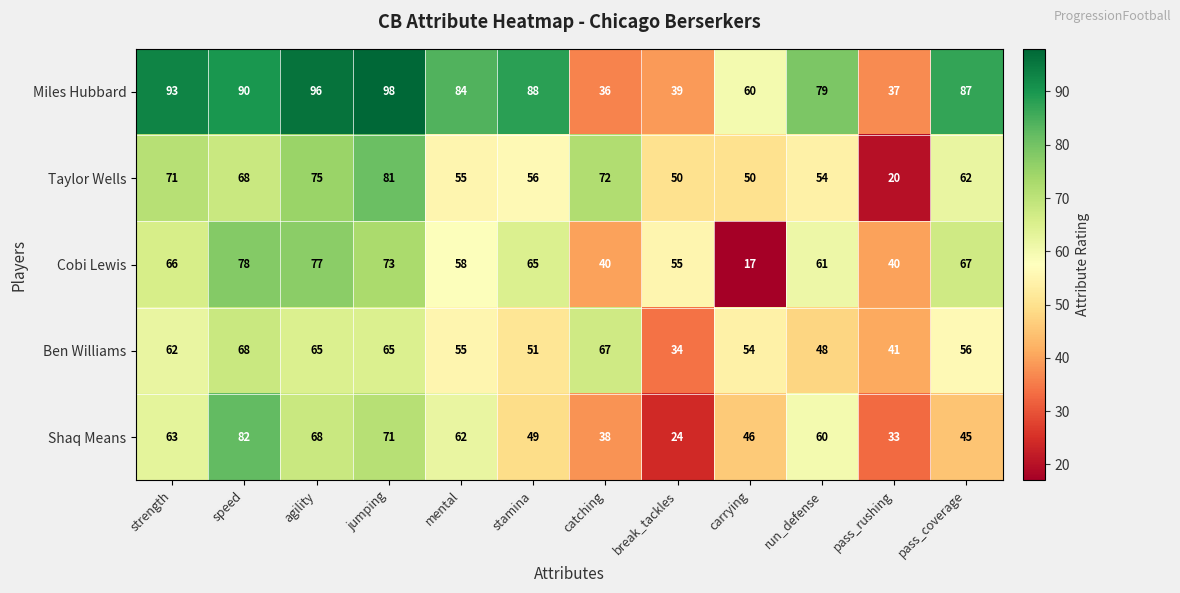

Between run_defense and pass_coverage, which series saw the biggest shift?

Shaq Means